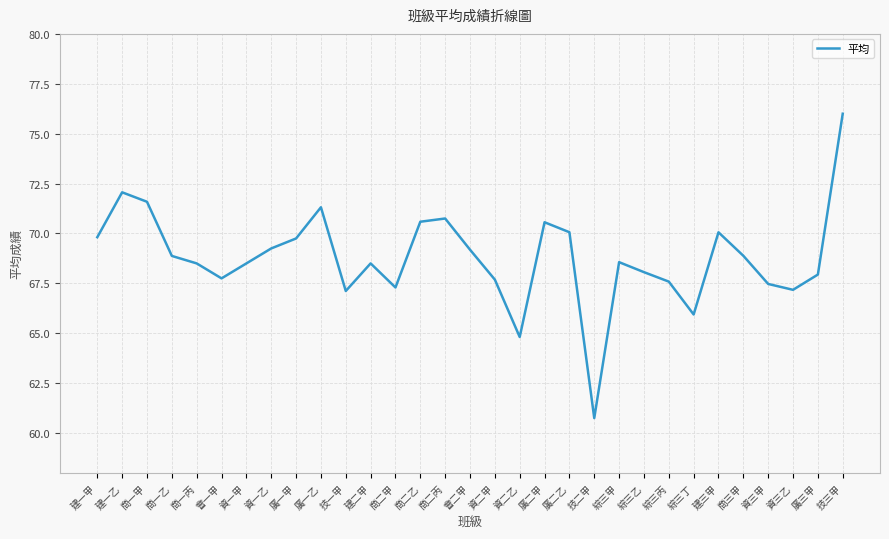

Does the chart display data point markers on the line(s)?

No